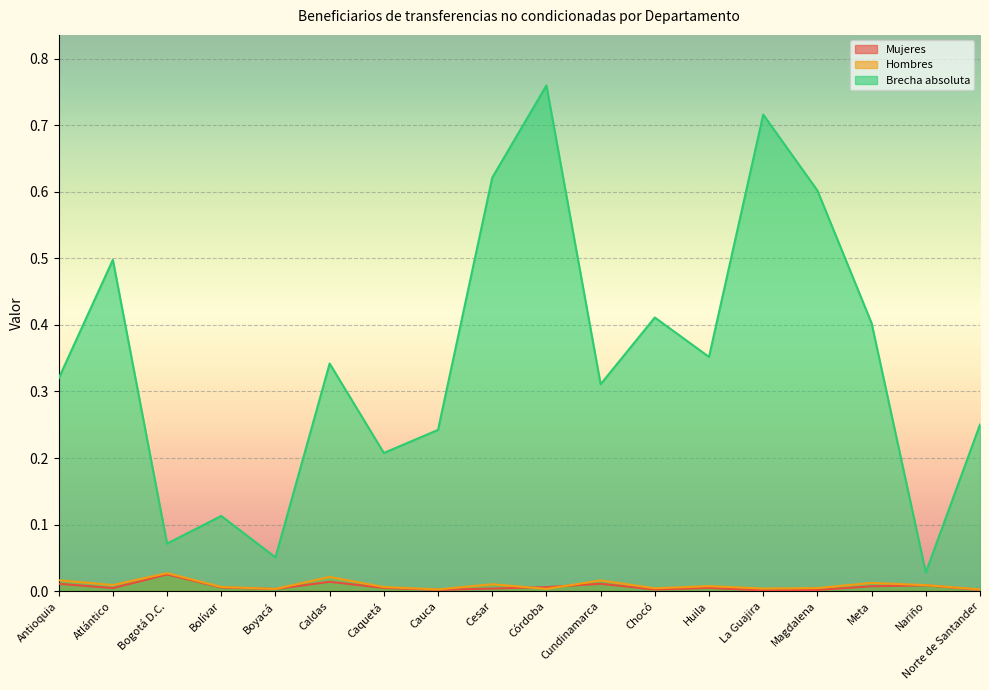

The value of Mujeres at Nariño is 0.0. True or false?

False